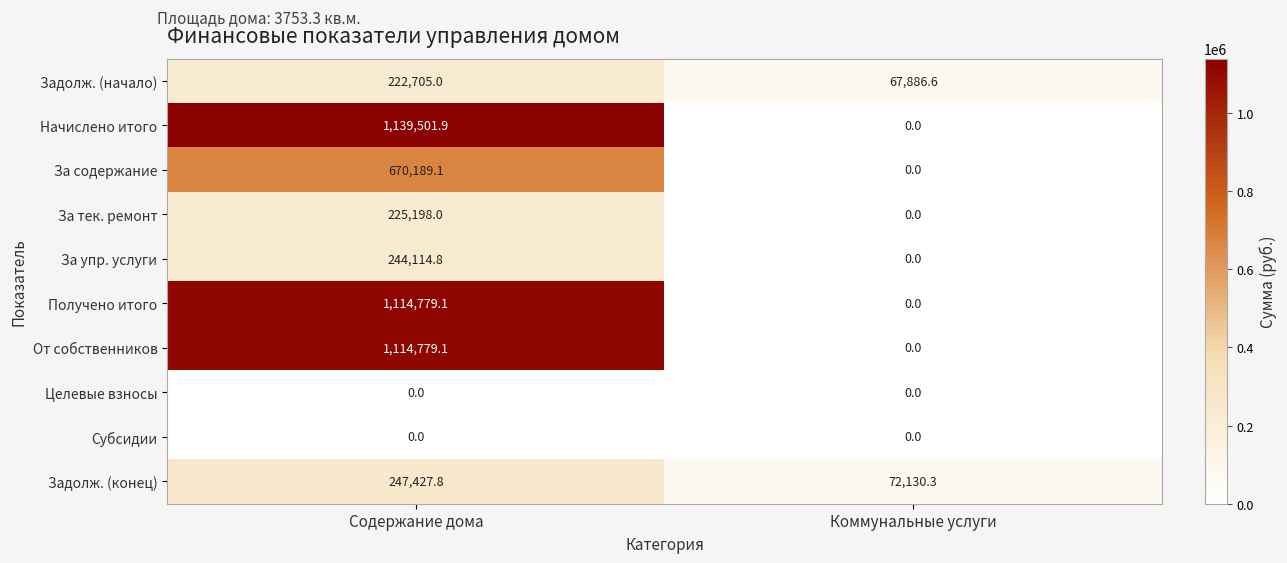

What value does the Задолж. (конец) series have at Содержание дома?

247427.8